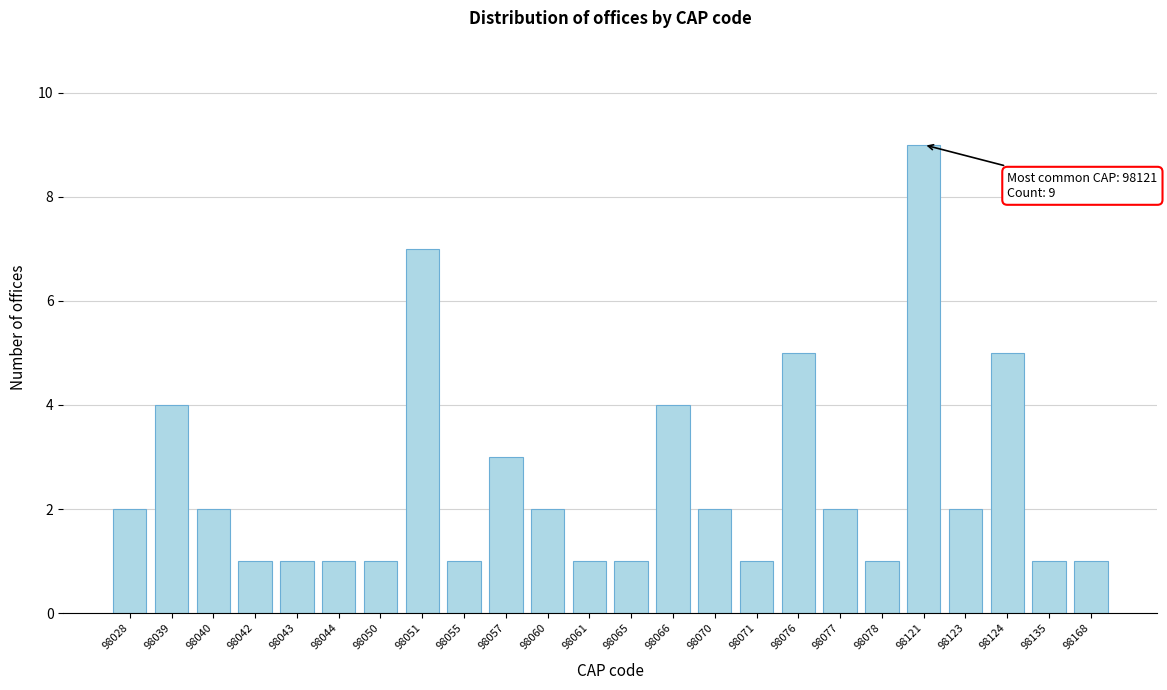

Reading left to right, extract all data points from this chart.

98028=2	98039=4	98040=2	98042=1	98043=1	98044=1	98050=1	98051=7	98055=1	98057=3	98060=2	98061=1	98065=1	98066=4	98070=2	98071=1	98076=5	98077=2	98078=1	98121=9	98123=2	98124=5	98135=1	98168=1